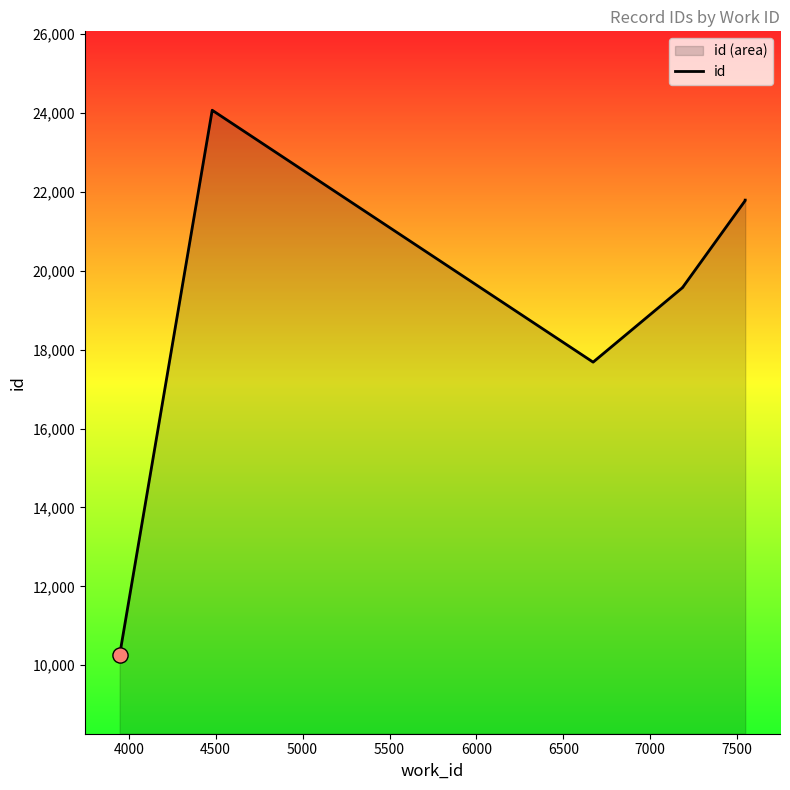

Approximately how many times larger is the value at 4500 compared to 5000?

1.0